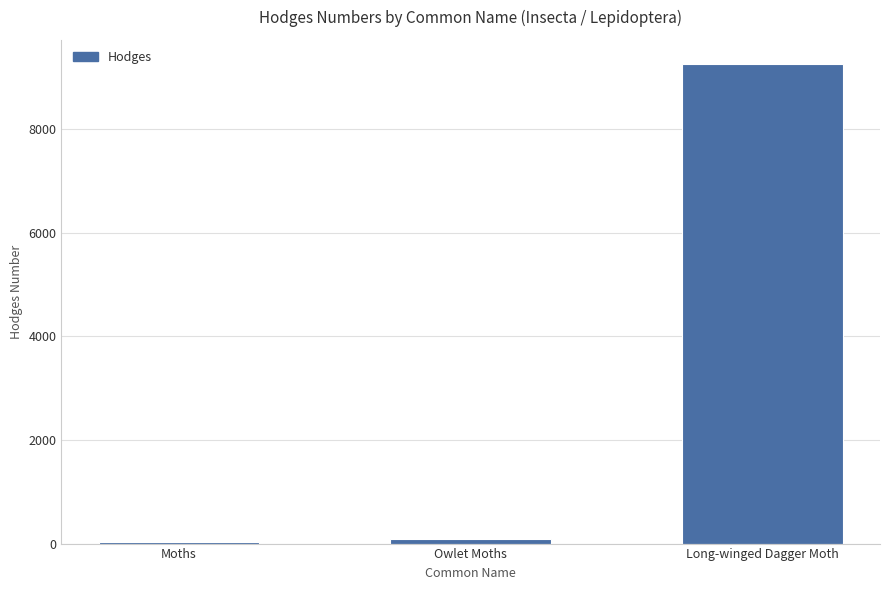

Approximately how many times larger is the value at Moths compared to Owlet Moths?

0.3